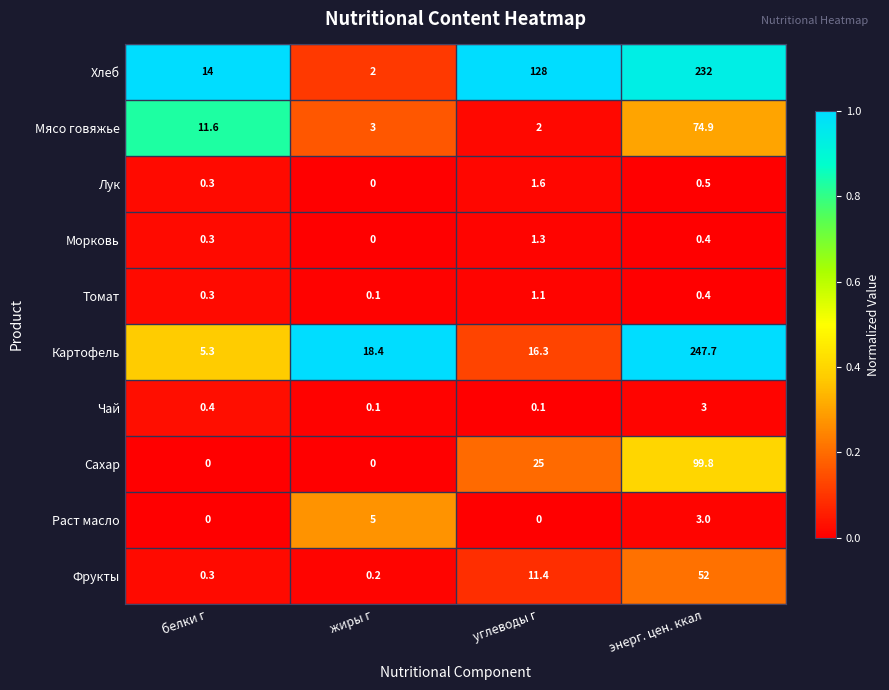

What is the difference between the Морковь values at жиры г and углеводы г?

1.3